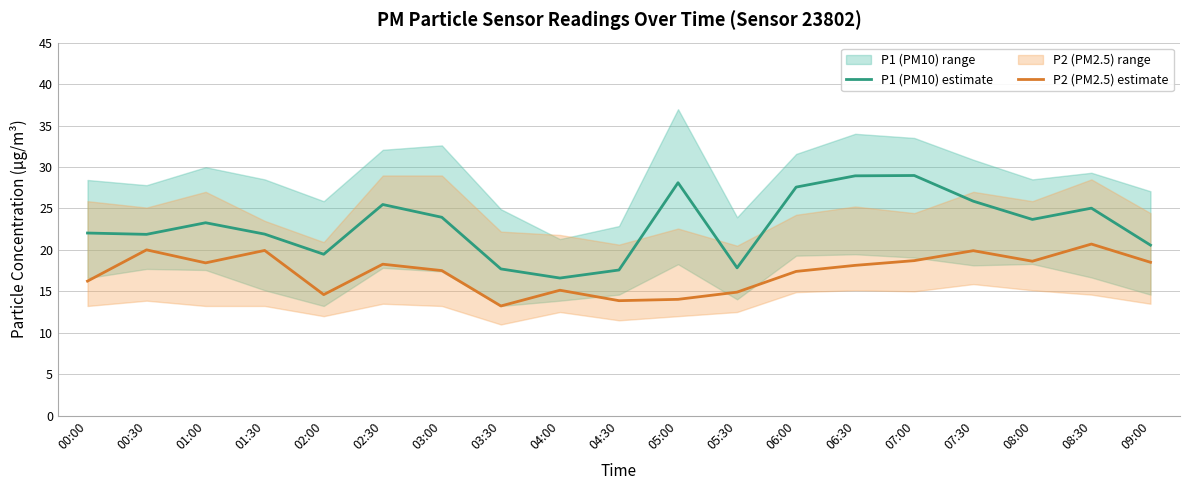

What is the label of the 2nd point from the right?

08:30